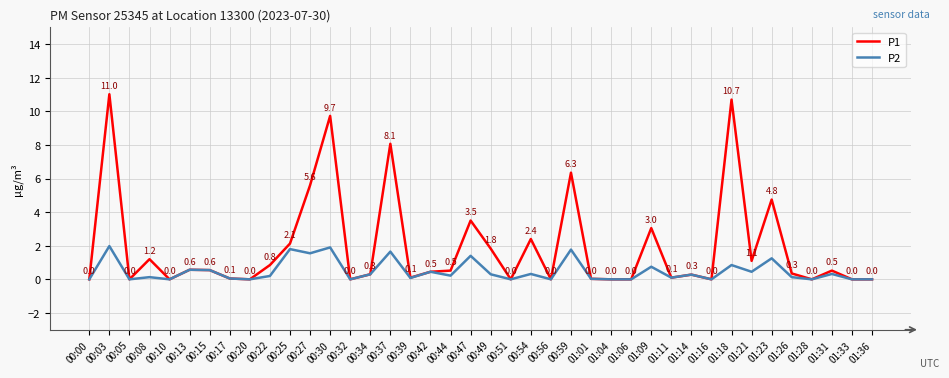

How many lines are shown in the chart?

2